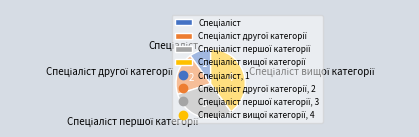

Is there any slice that represents more than half of the pie?

No